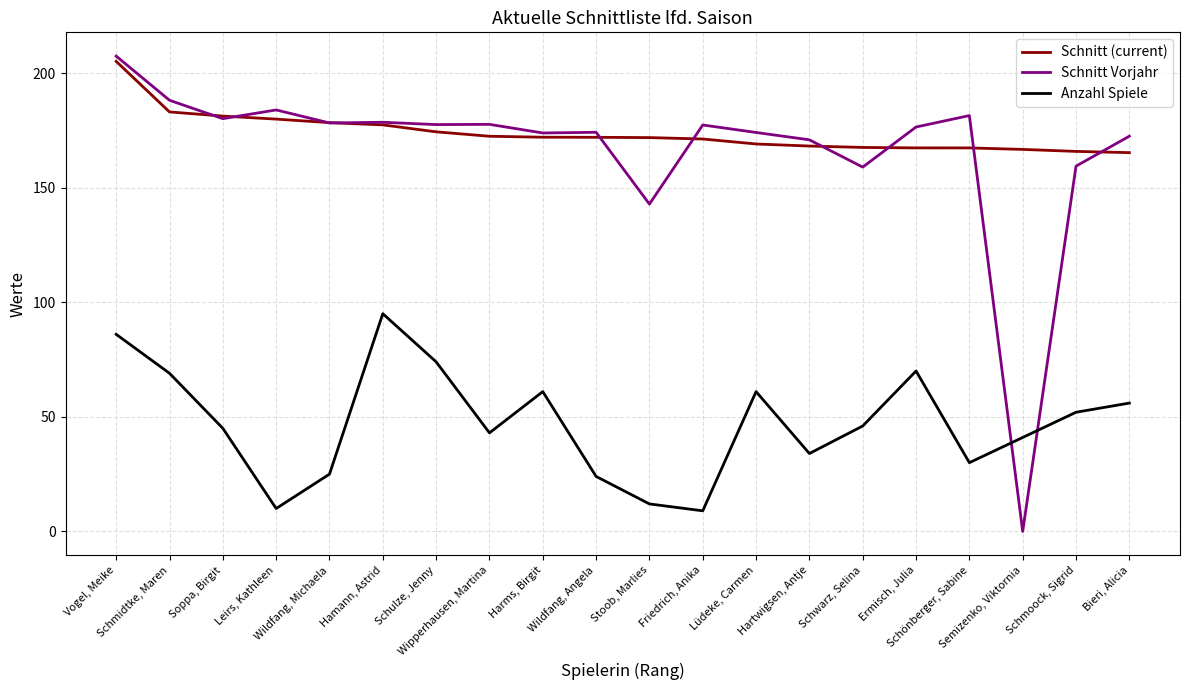

Which series has the widest spread of values?

Schnitt Vorjahr